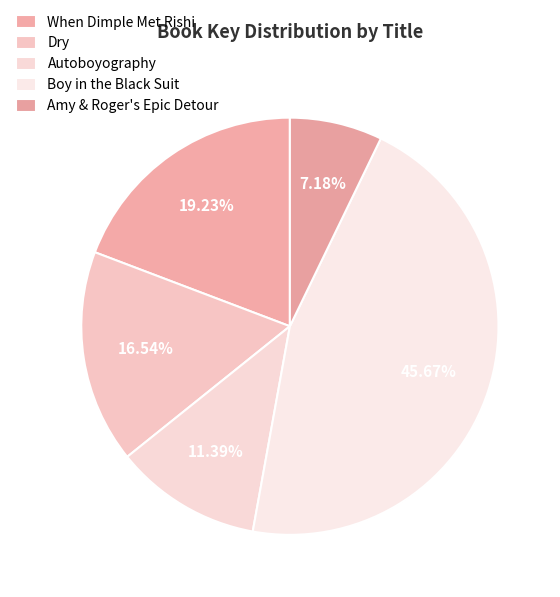

What percentage is the When Dimple Met Rishi slice, to the nearest percent?

19%